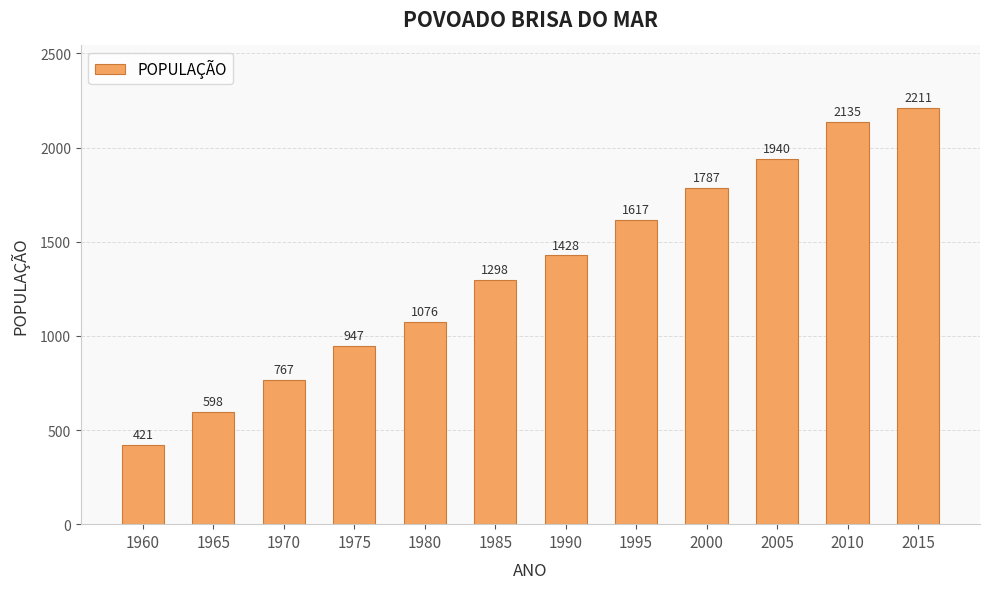

Reading left to right, list all the values displayed in this chart.

421	598	767	947	1076	1298	1428	1617	1787	1940	2135	2211